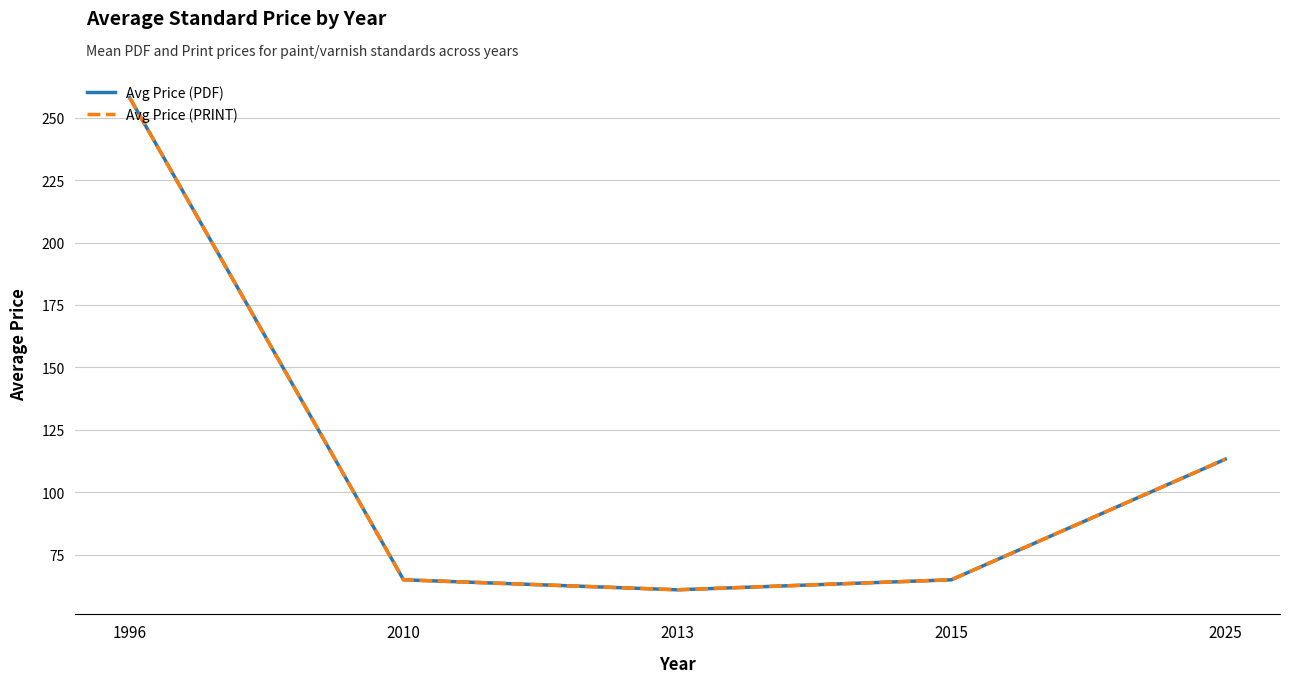

Is this an area chart (filled region under the line)?

No